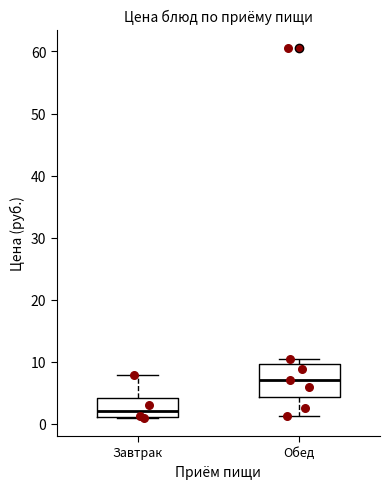

Which box is the tallest, from its lower edge to its upper edge?

Обед